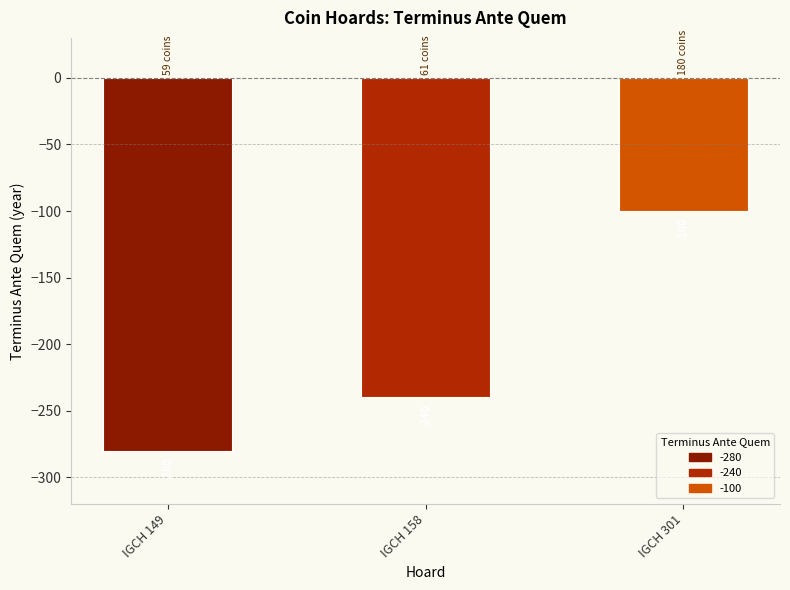

How many series are shown in this chart?

1